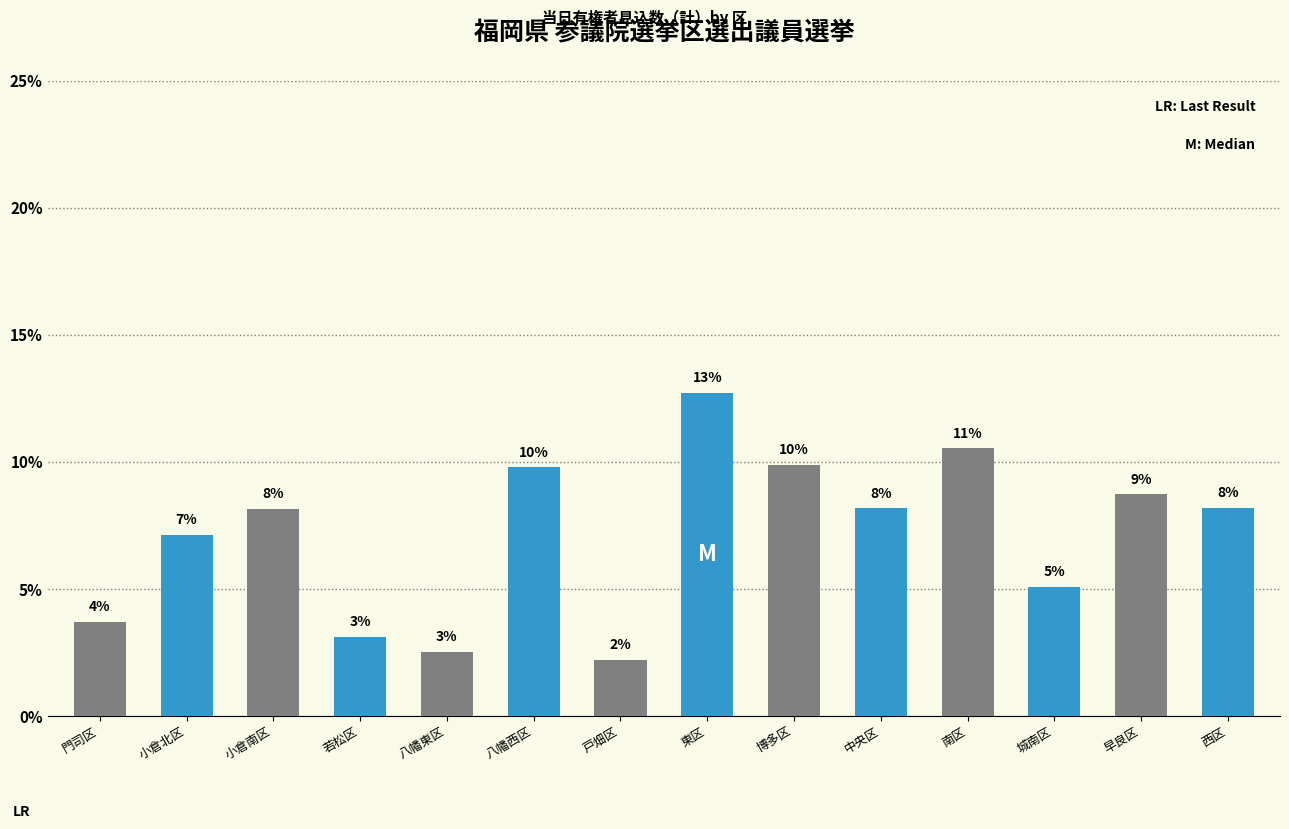

Approximately how many times larger is the value at 西区 compared to 八幡西区?

0.8